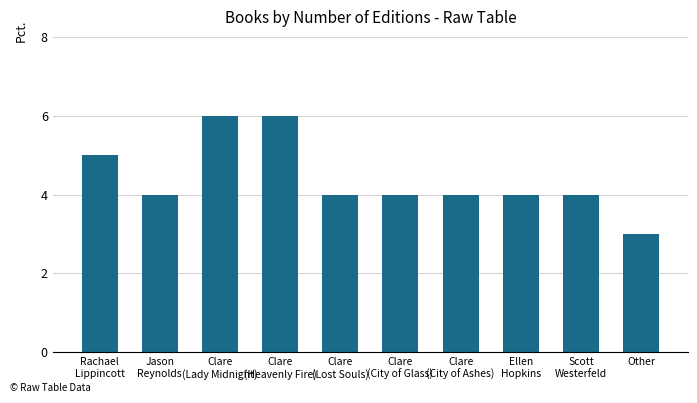

How many bars are there in total?

10